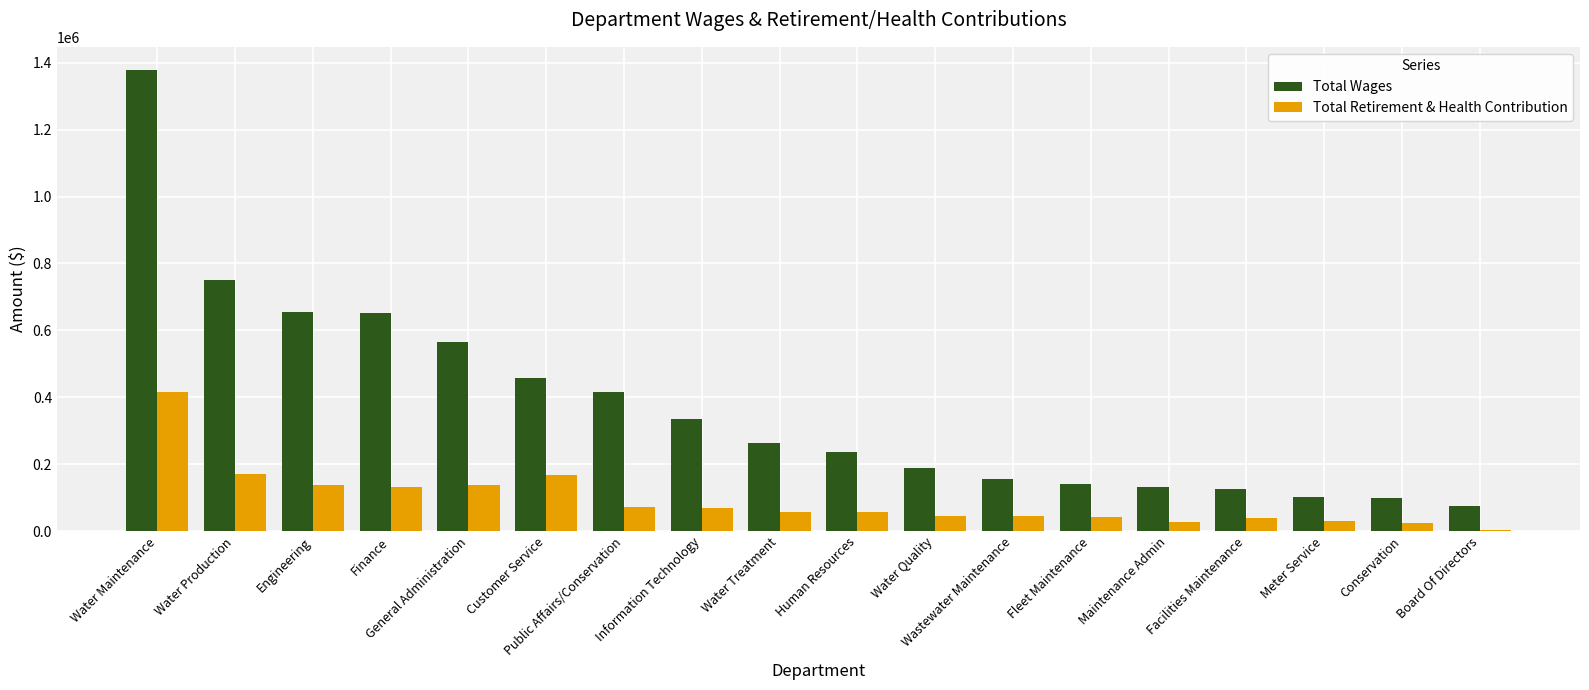

What is the sum of all Total Wages values?

6727680